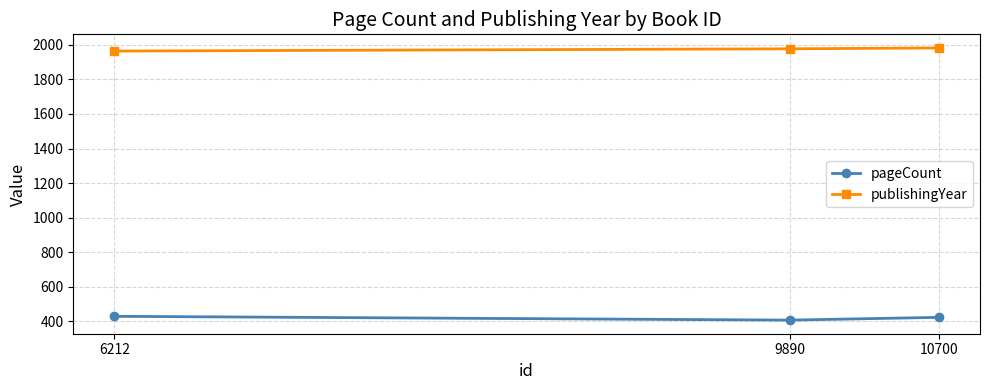

At which label is publishingYear closest to 1973?

9890